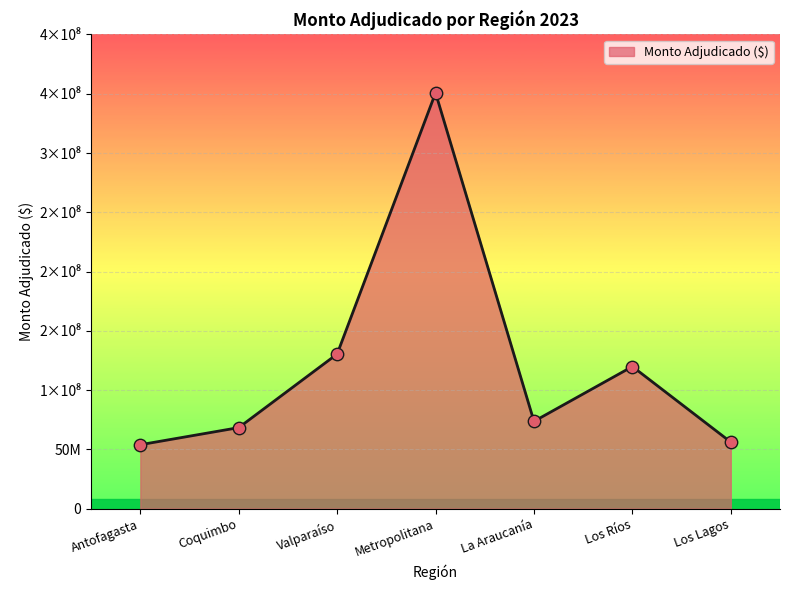

Between Valparaíso and Los Ríos, which is larger?

Valparaíso